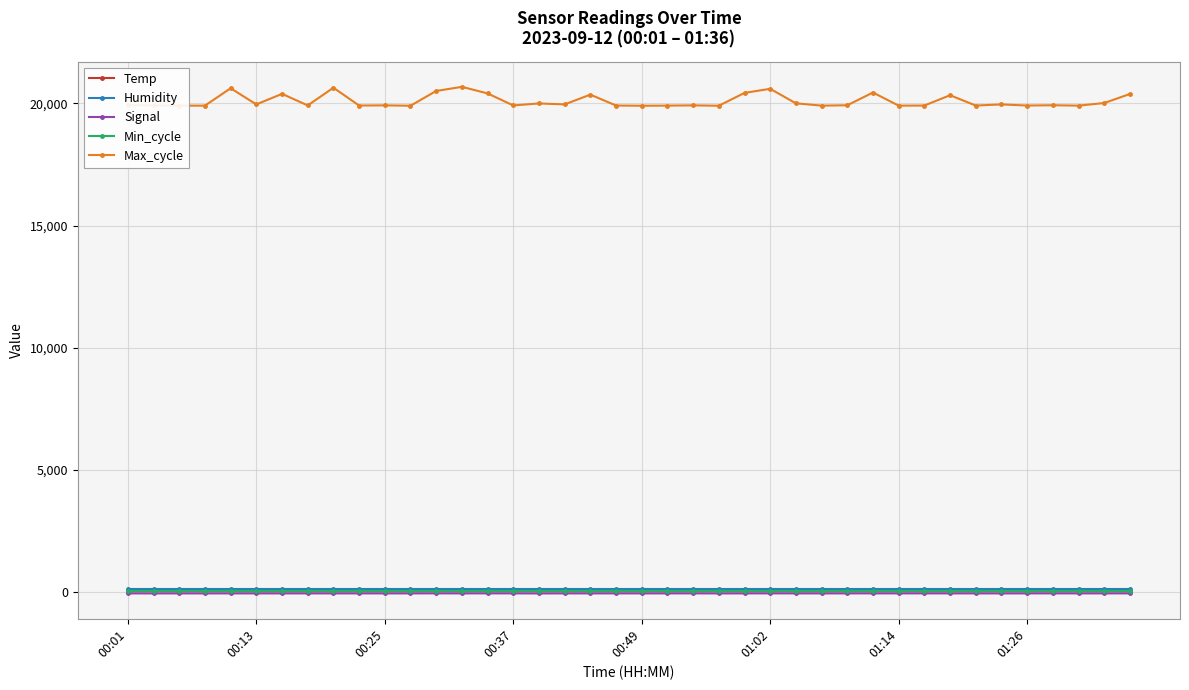

True or false: Min_cycle and Signal intersect in this chart.

False